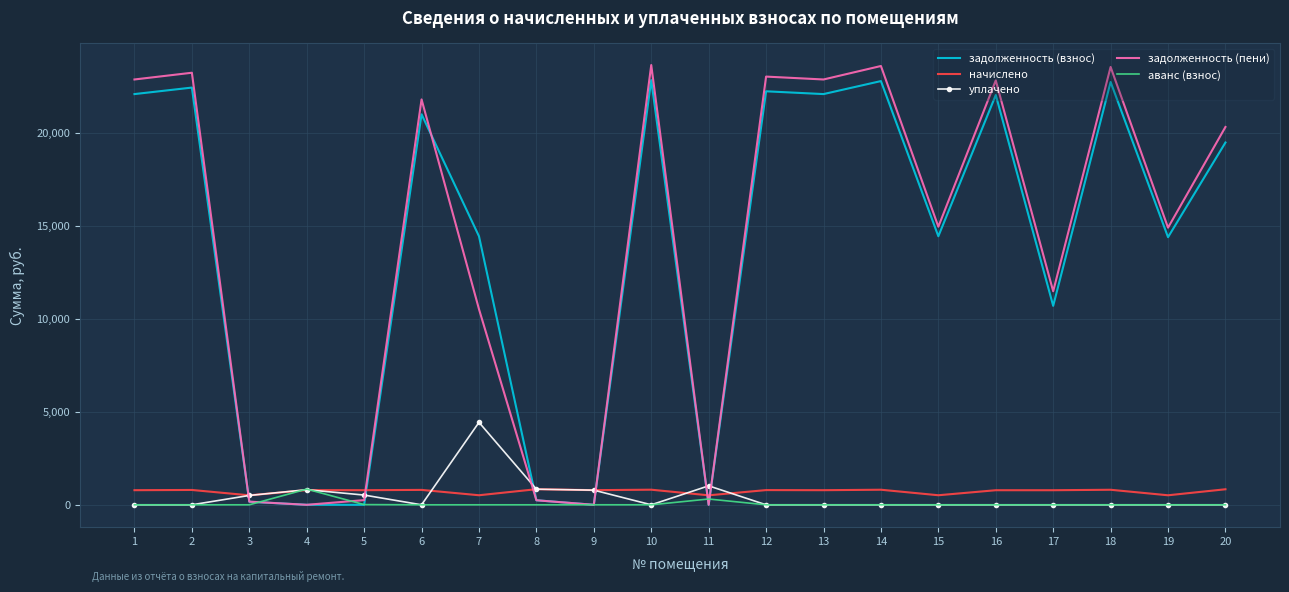

True or false: задолженность (пени) and начислено cross at least once.

True